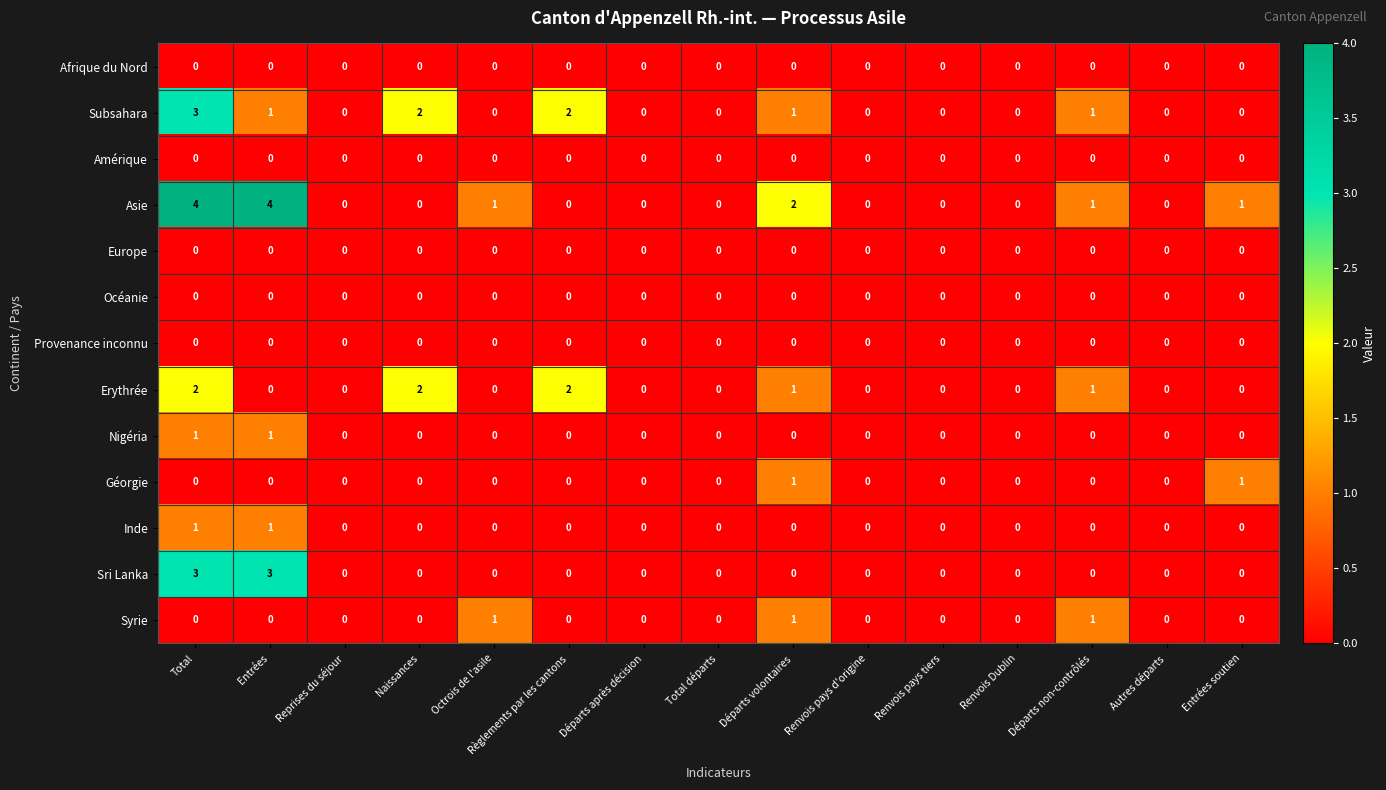

What is the sum of all Syrie values?

3